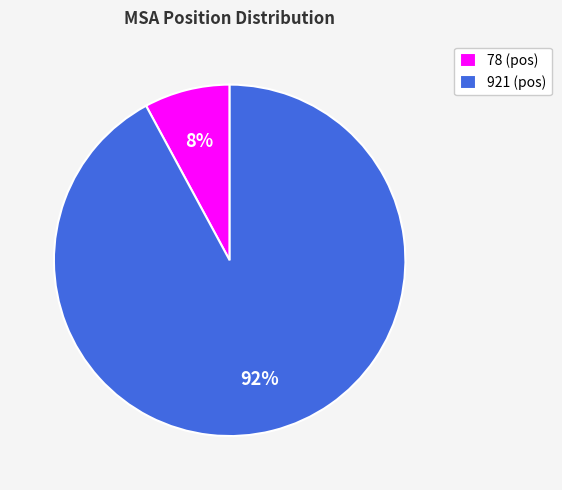

To the nearest percent, what is the combined percentage of 921 and 78?

100%